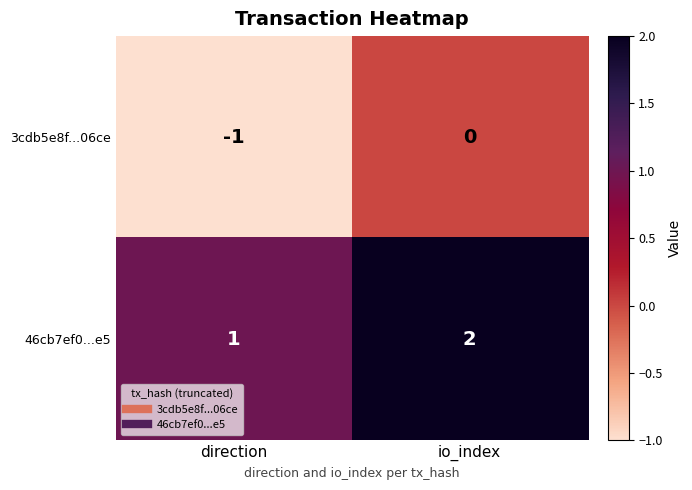

What is the sum of the 46cb7ef0...e5 values at io_index and direction?

3